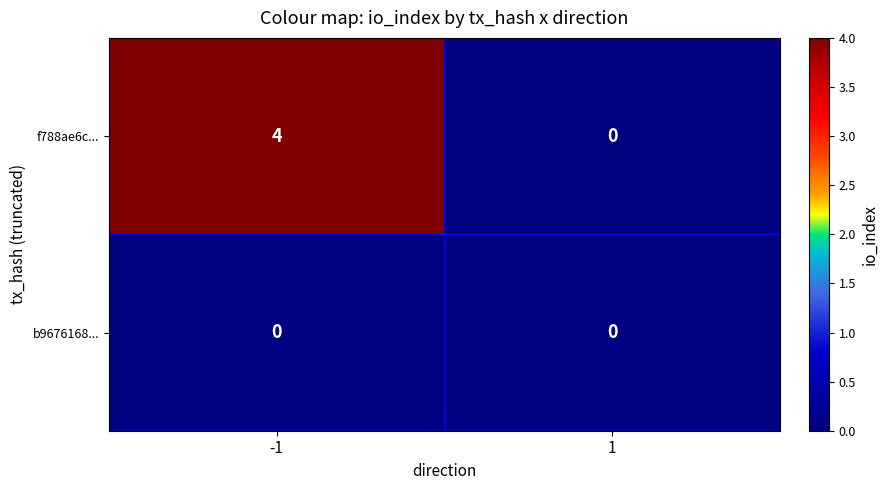

What is the sum of all f788ae6c... values?

4